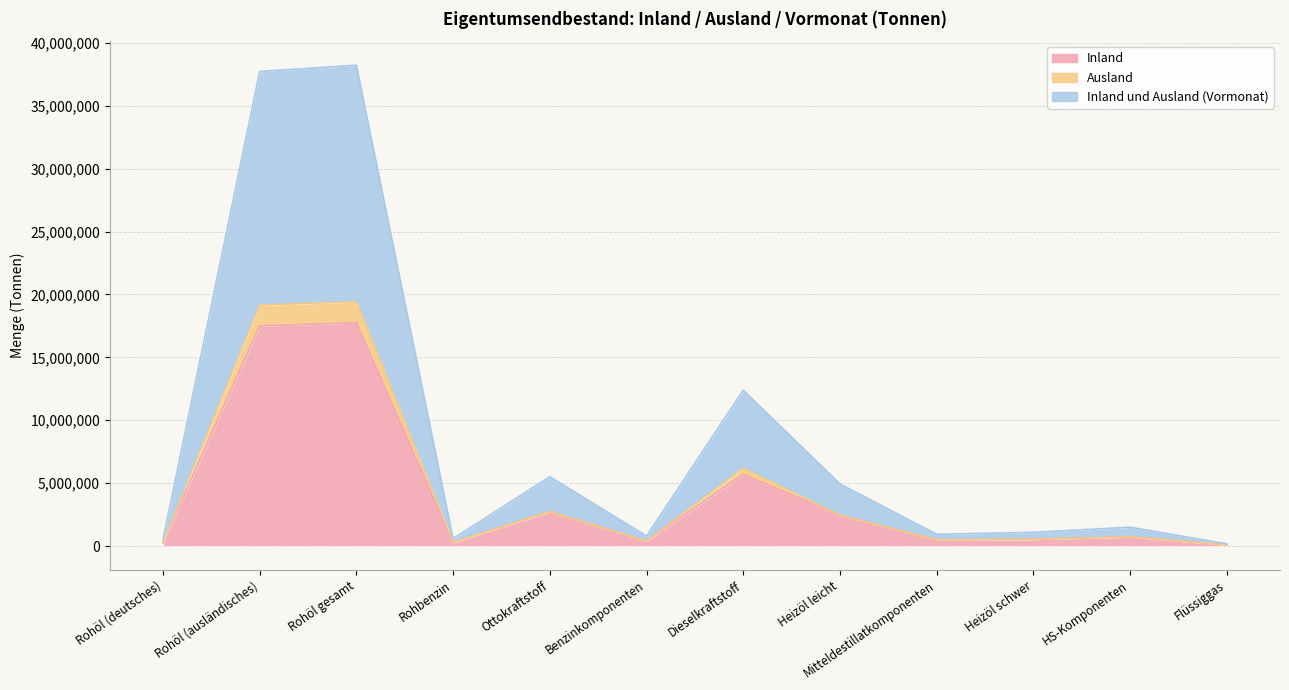

What is the difference between the highest and lowest values at Dieselkraftstoff?

6688344